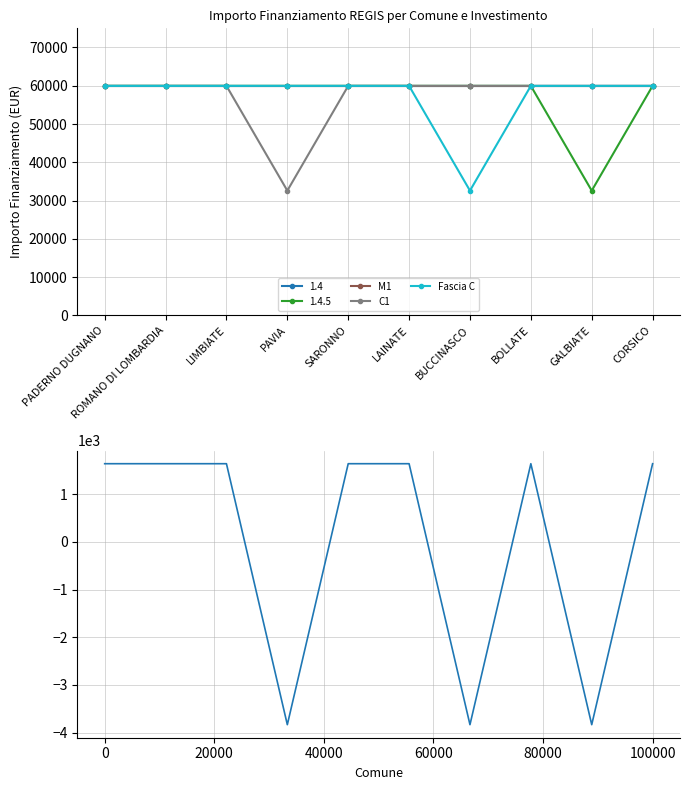

Which category has the highest value across all series?

PADERNO DUGNANO